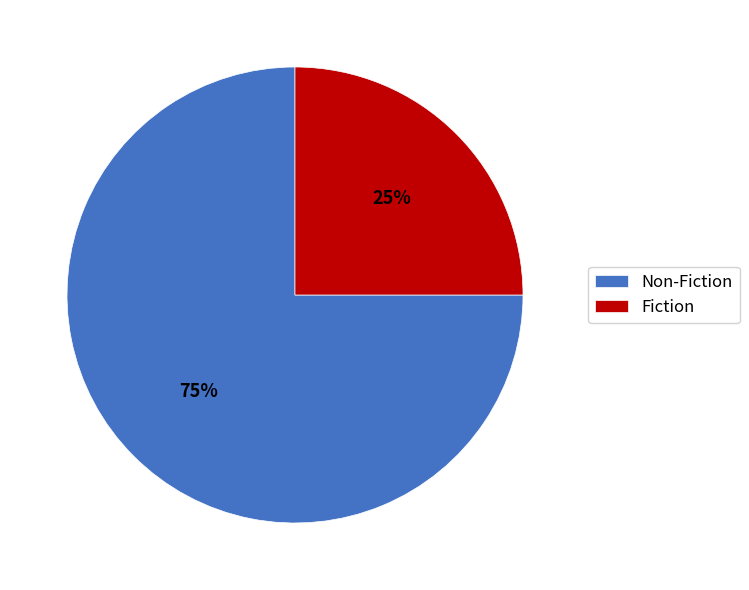

The Fiction slice represents 25% of the pie. True or false?

True